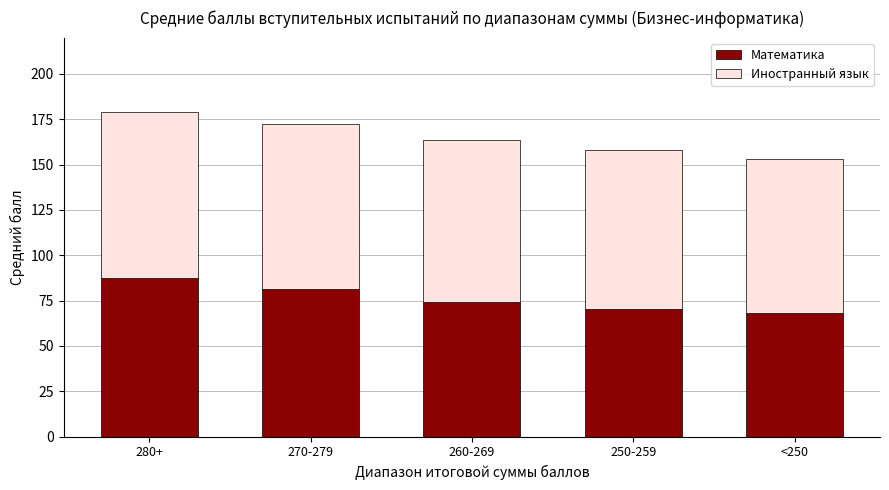

What is the total value across all series at 250-259?

158.0